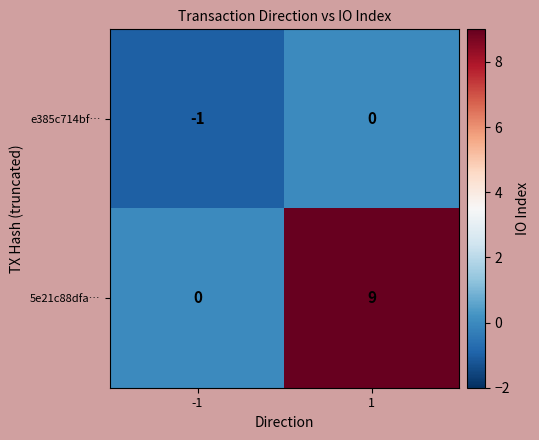

Which series has the largest total across all categories?

5e21c88dfa…